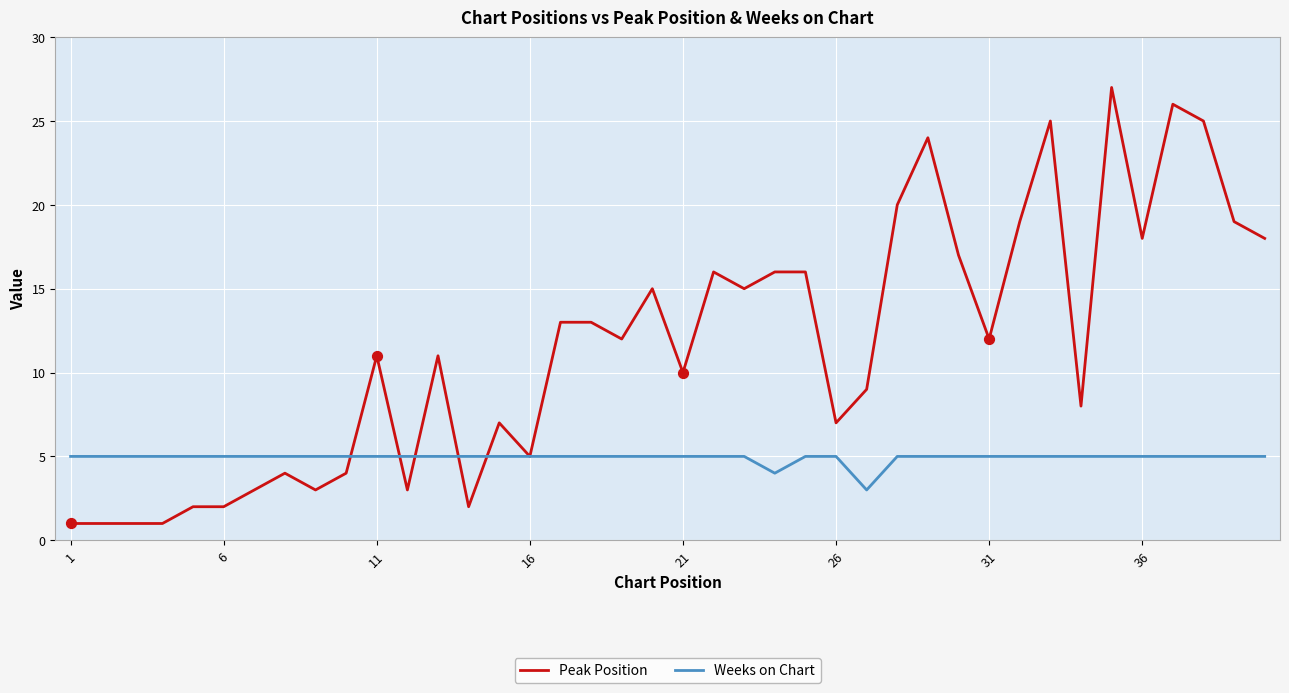

Which series has the largest total across all categories?

Peak Position